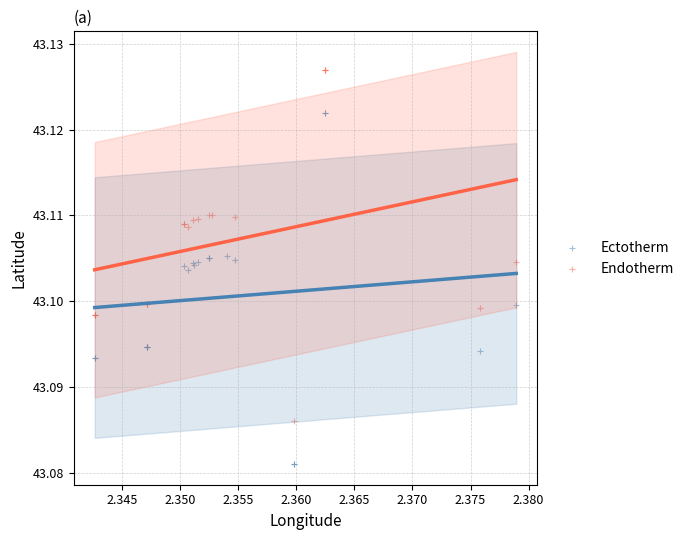

Which series reaches the minimum Y coordinate?

Ectotherm